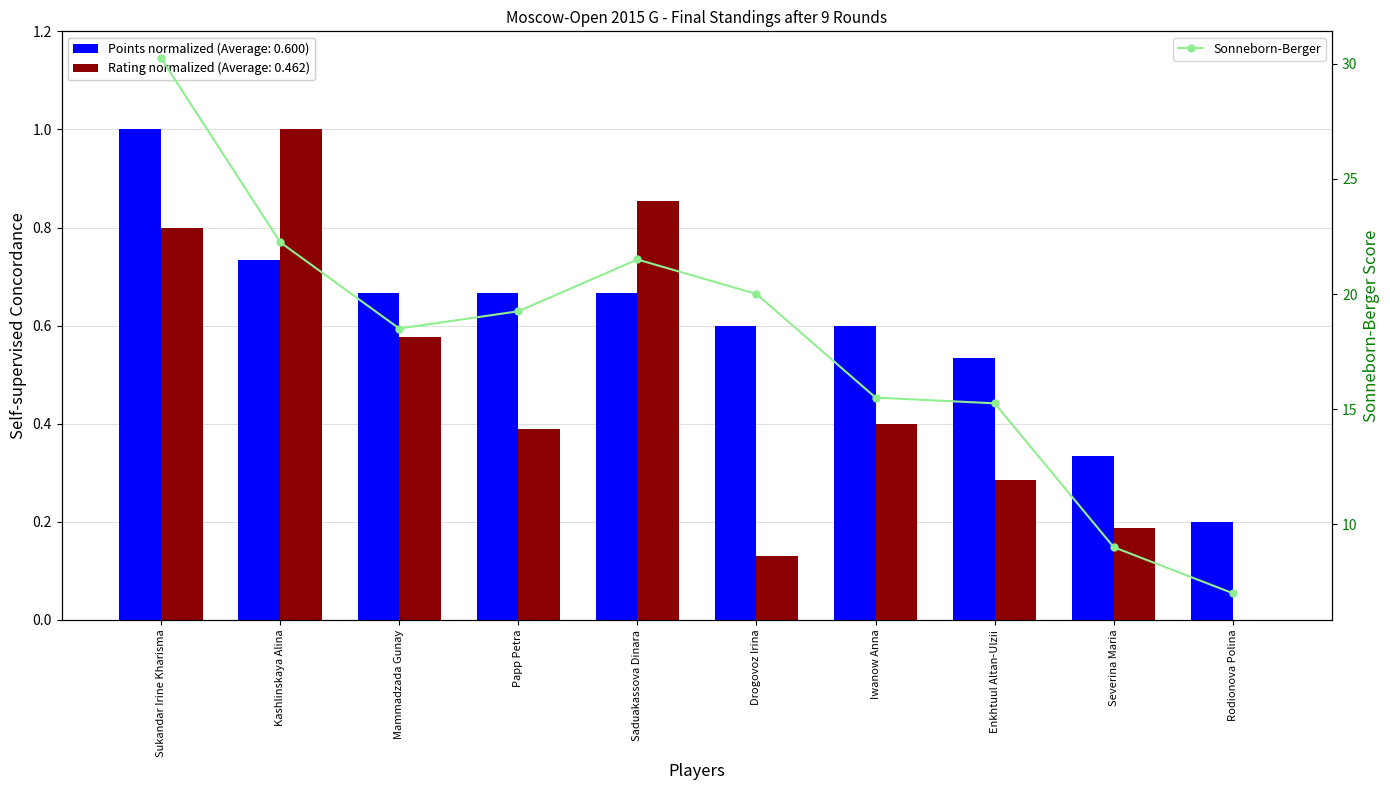

What is the label of the 1st bar from the left?

Sukandar Irine Kharisma